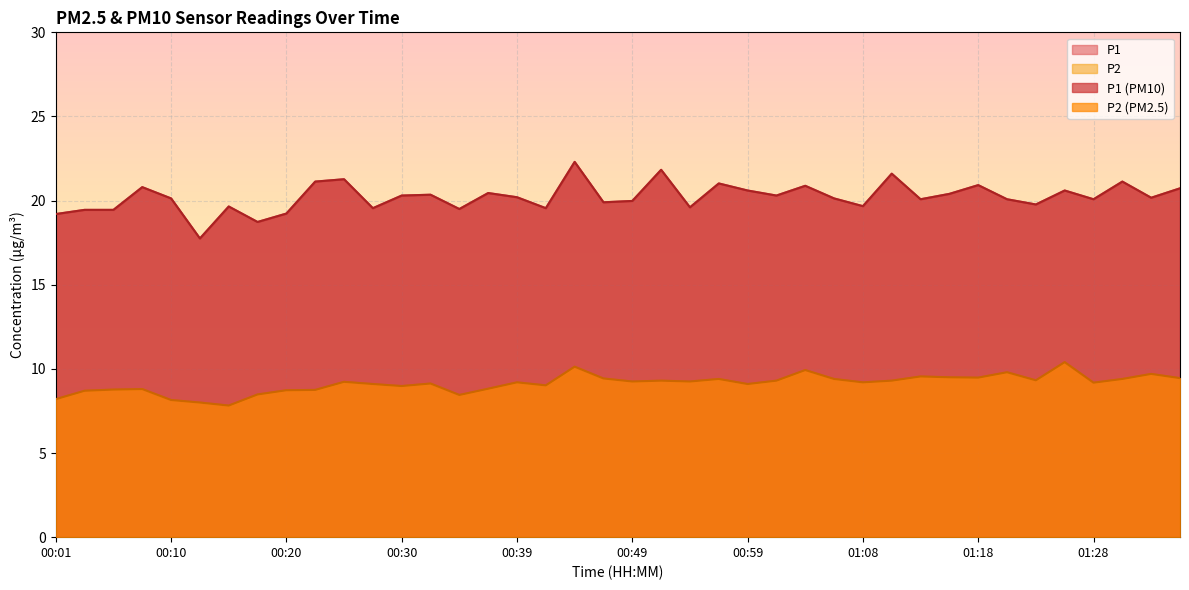

At which category is the sum across all series the highest?

00:44